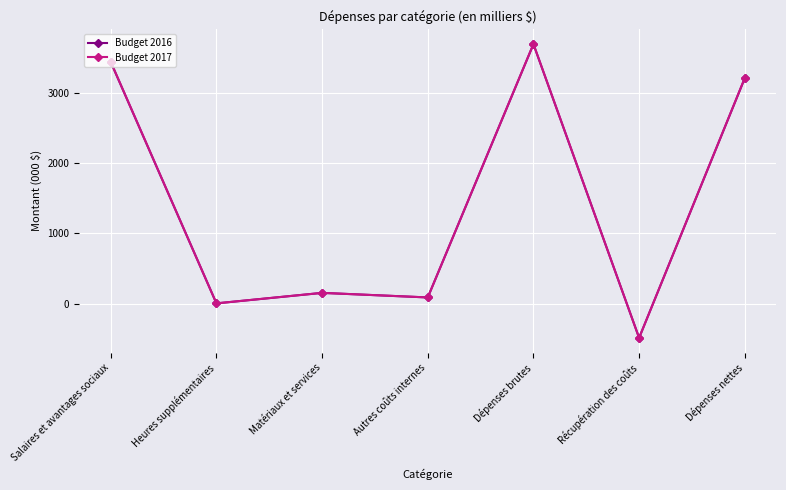

Reading left to right, what are all the values shown in this chart?

Budget 2016: Salaires et avantages sociaux=3433	Heures supplémentaires=7	Matériaux et services=156	Autres coûts internes=91	Dépenses brutes=3687	Récupération des coûts=-483	Dépenses nettes=3204
Budget 2017: Salaires et avantages sociaux=3436	Heures supplémentaires=7	Matériaux et services=156	Autres coûts internes=91	Dépenses brutes=3690	Récupération des coûts=-483	Dépenses nettes=3207